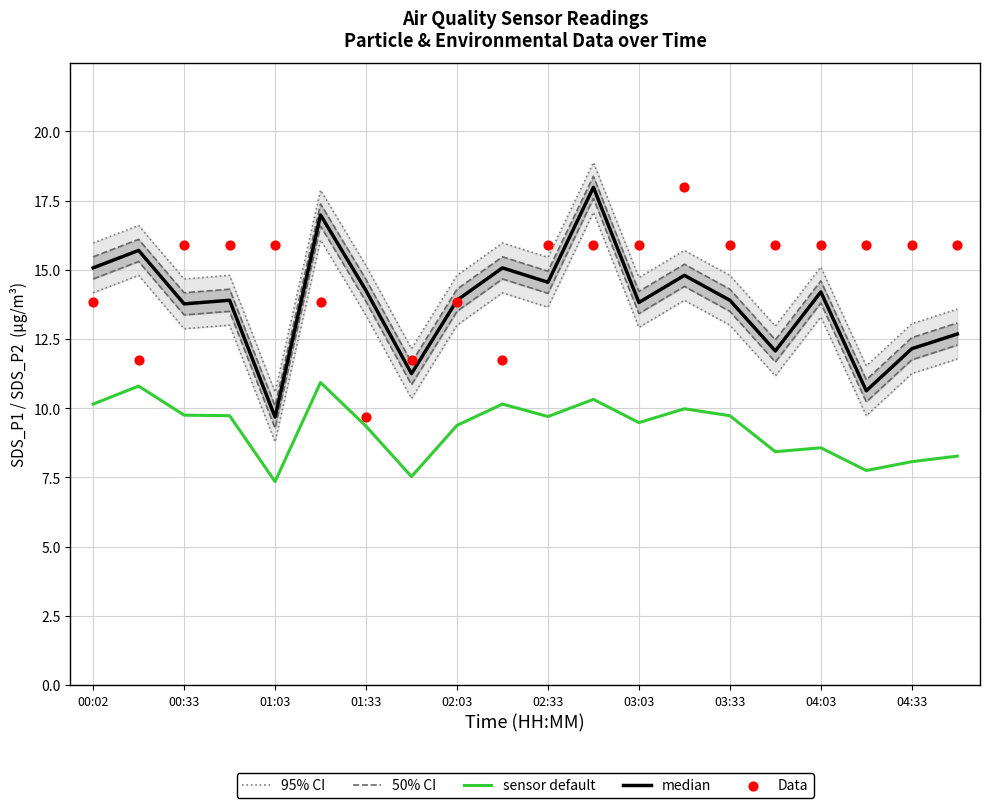

Which series has the largest total across all categories?

Data